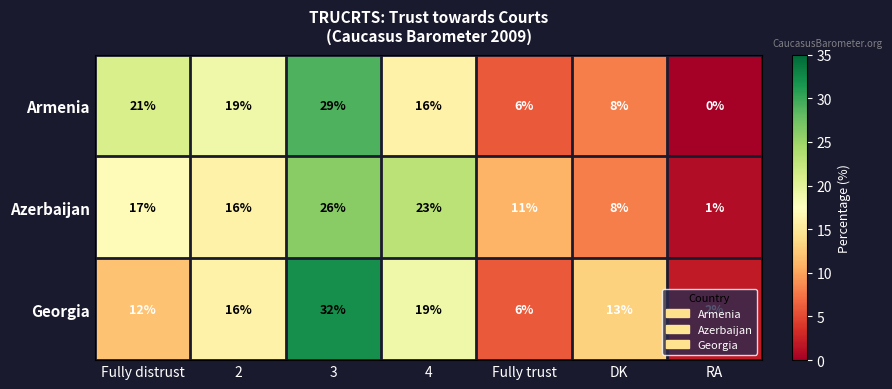

Rank the series by their average value, from lowest to highest.

Armenia, Georgia, Azerbaijan